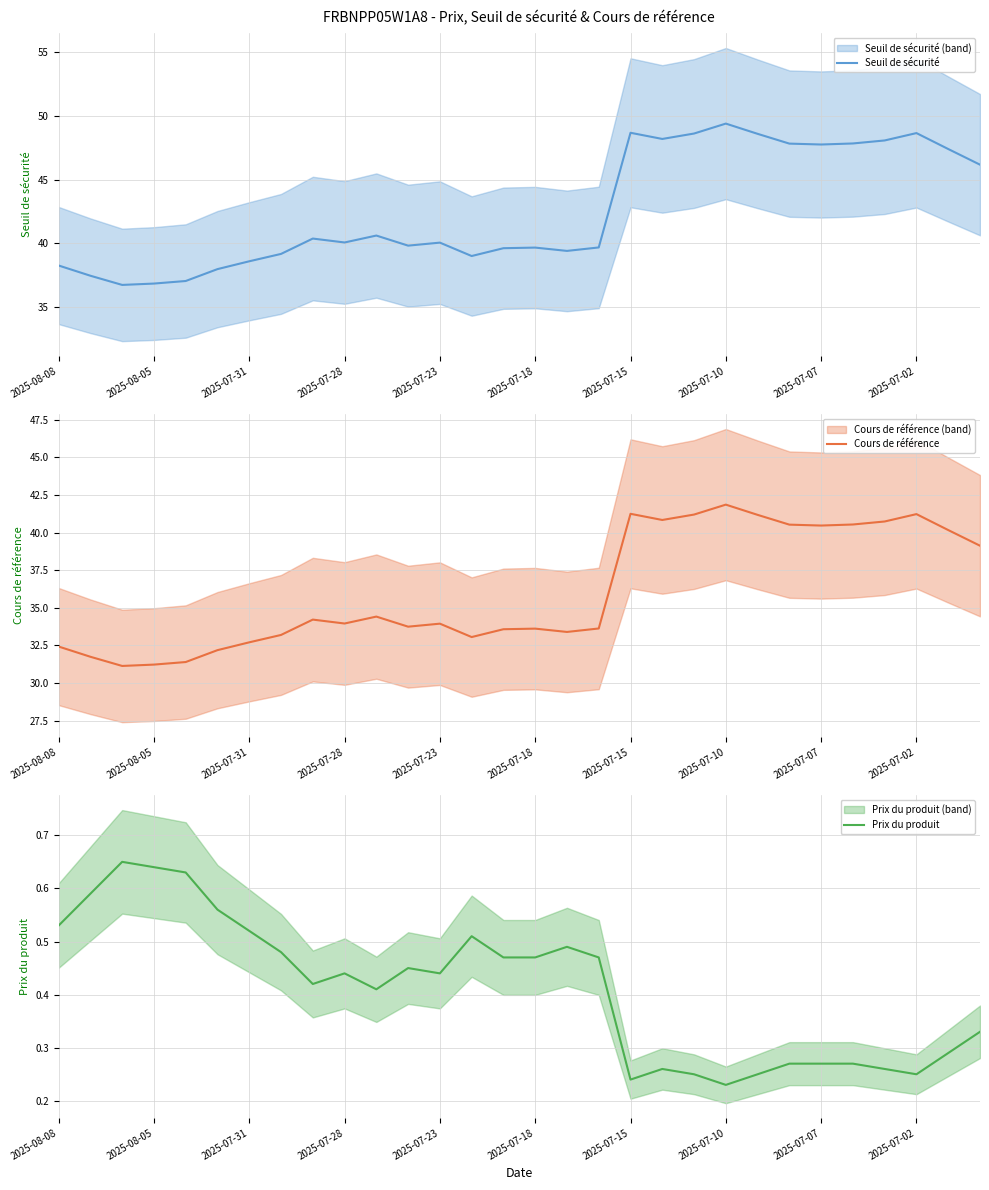

What is the minimum value for Seuil de sécurité?

36.7